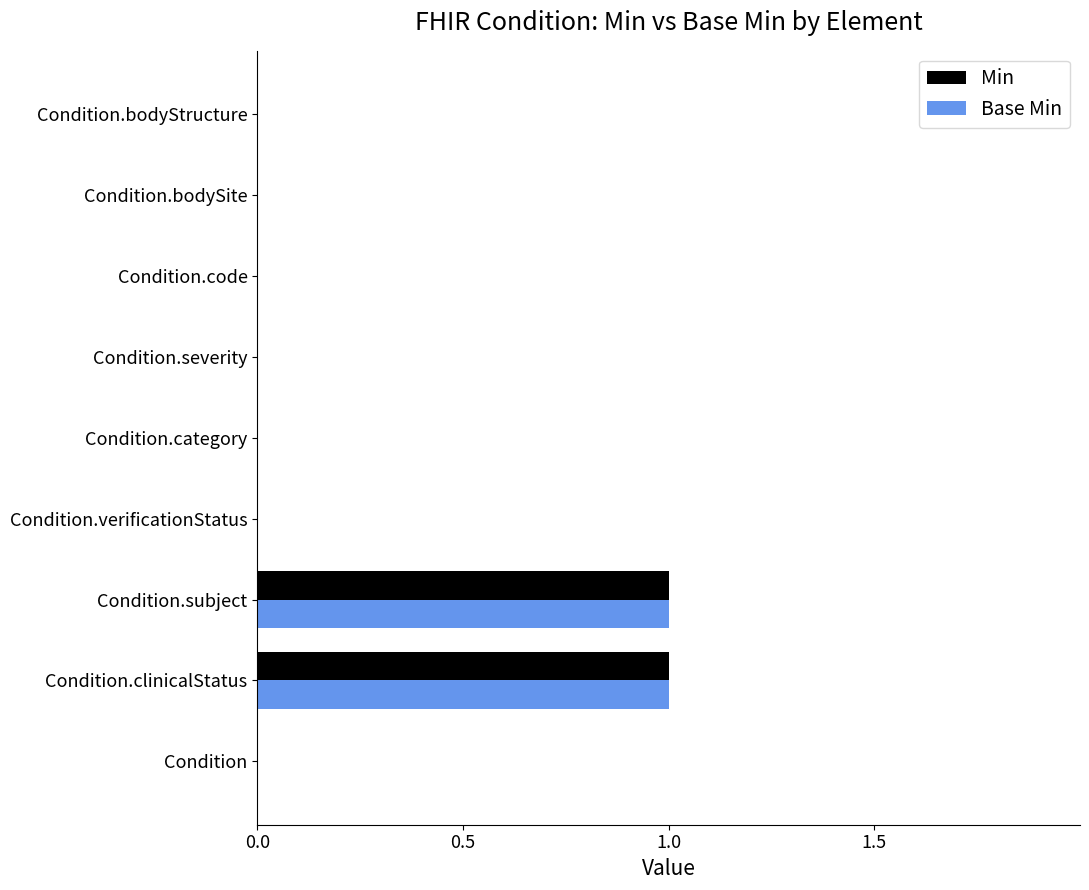

The value of Min at Condition.clinicalStatus is 1. True or false?

True